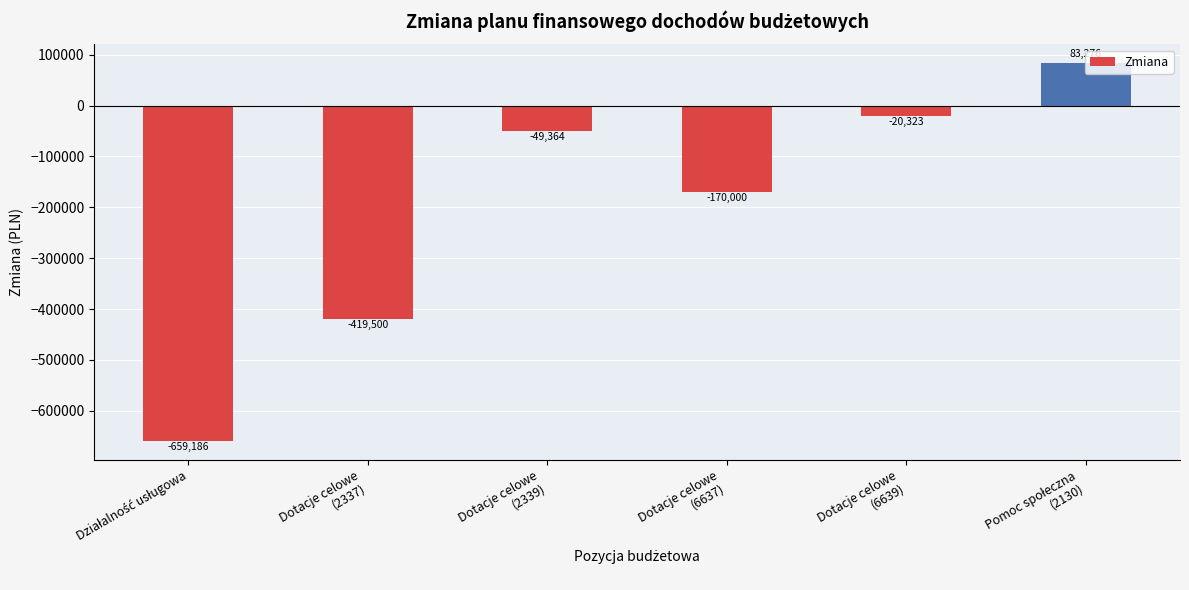

How many negative values are there?

5